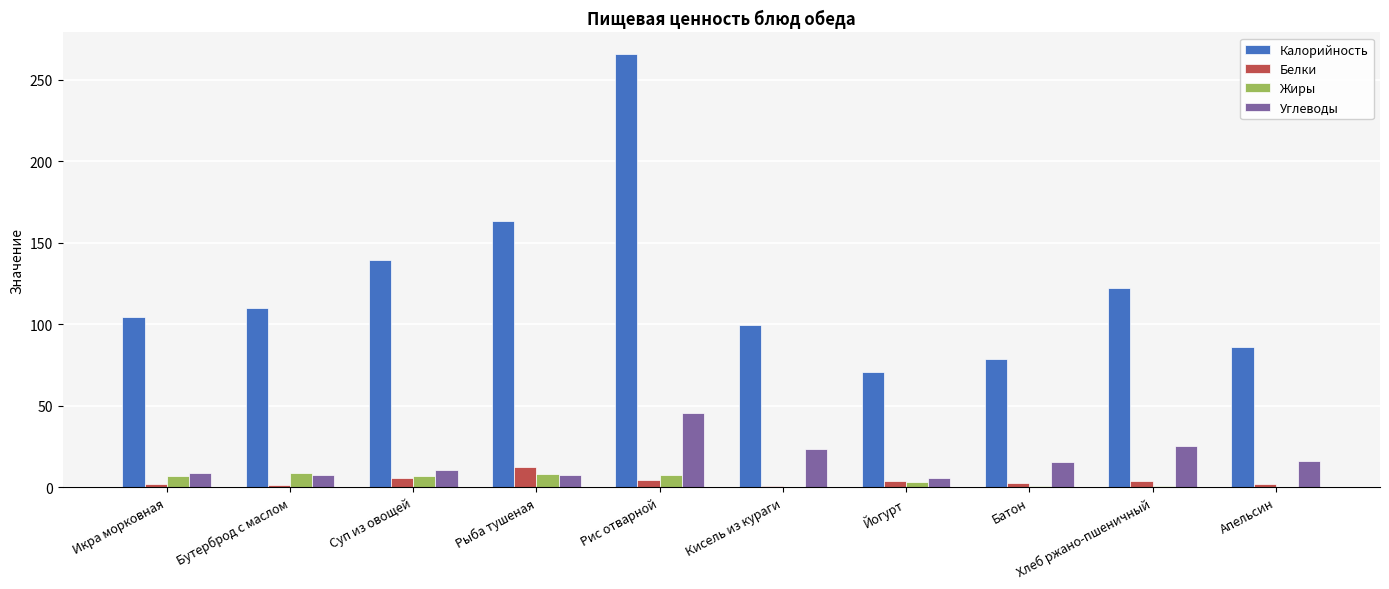

Which series has the largest range (max minus min)?

Калорийность